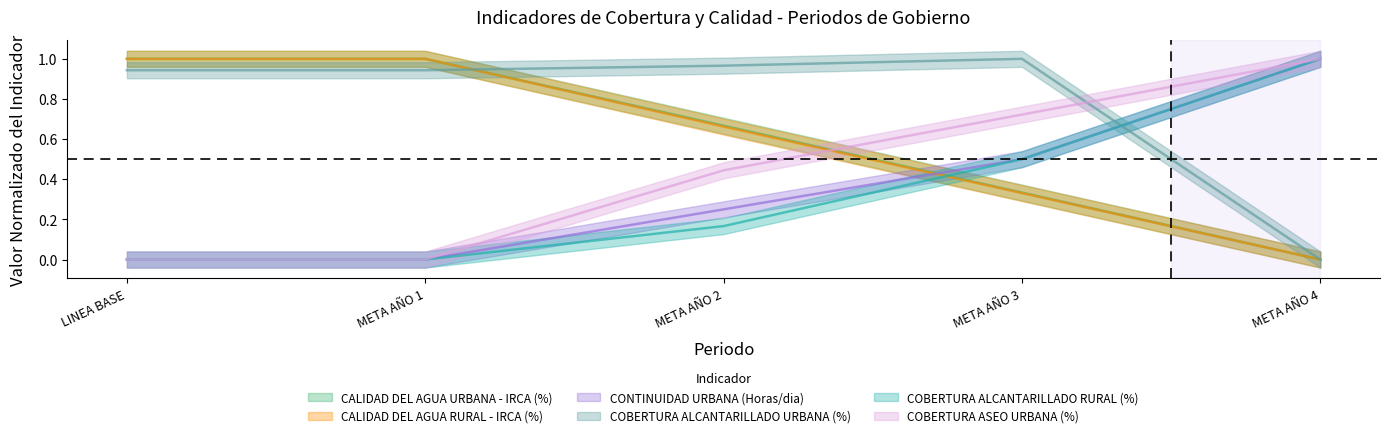

What is the sum of the CALIDAD DEL AGUA URBANA - IRCA (%) values at META AÑO 2 and META AÑO 1?

1.7